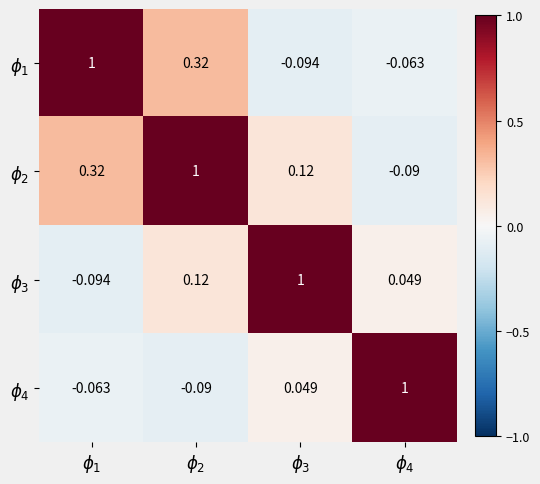

Rank the series by their maximum value, from lowest to highest.

$\phi_{1}$, $\phi_{2}$, $\phi_{3}$, $\phi_{4}$